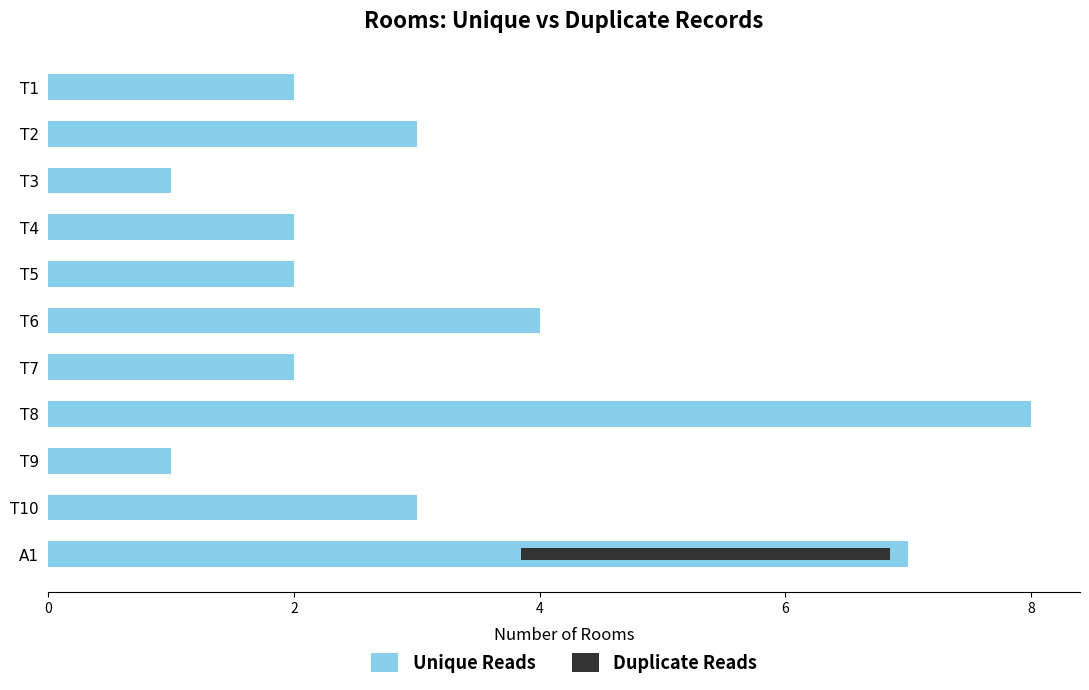

What is the sum of all Unique Reads values?

35.0